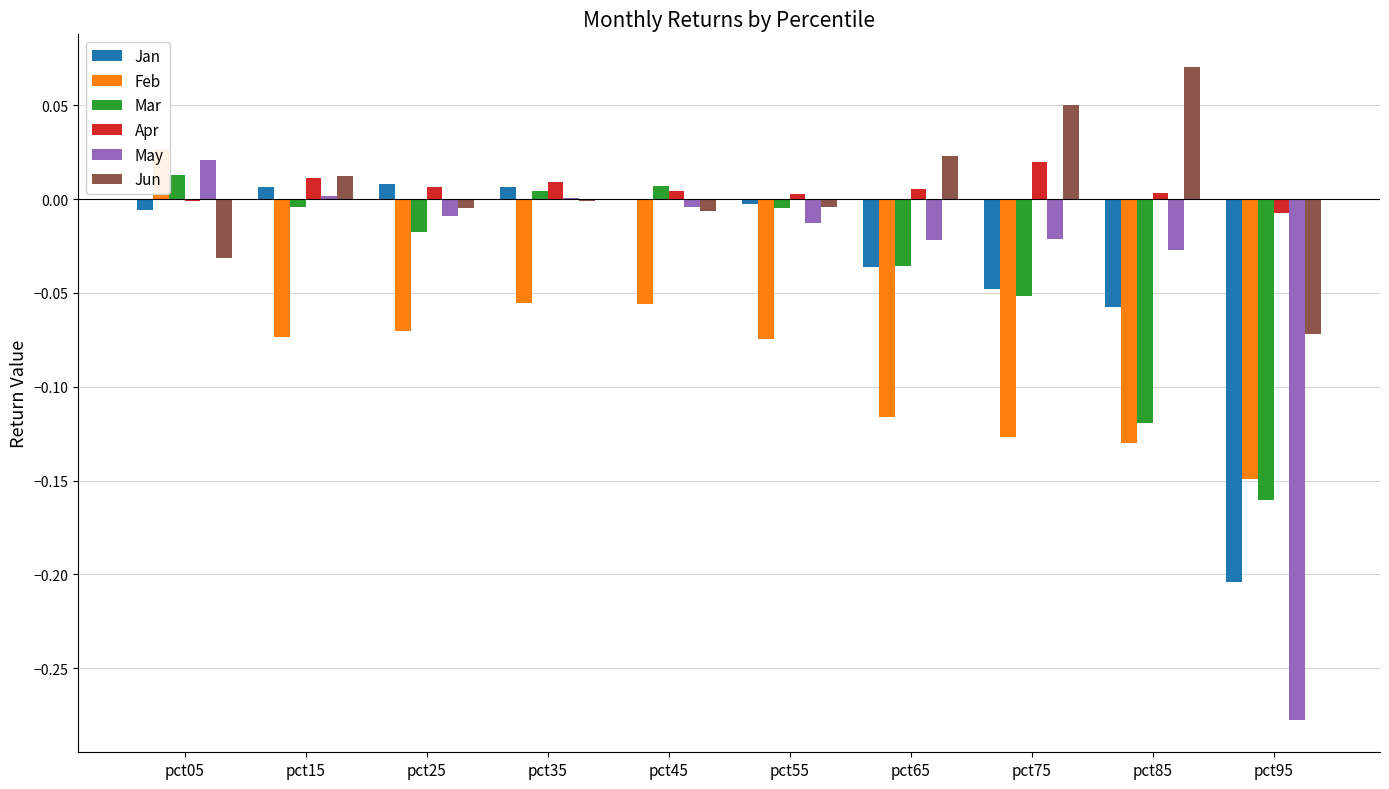

What are all the series names shown in the legend?

Jan, Feb, Mar, Apr, May, Jun